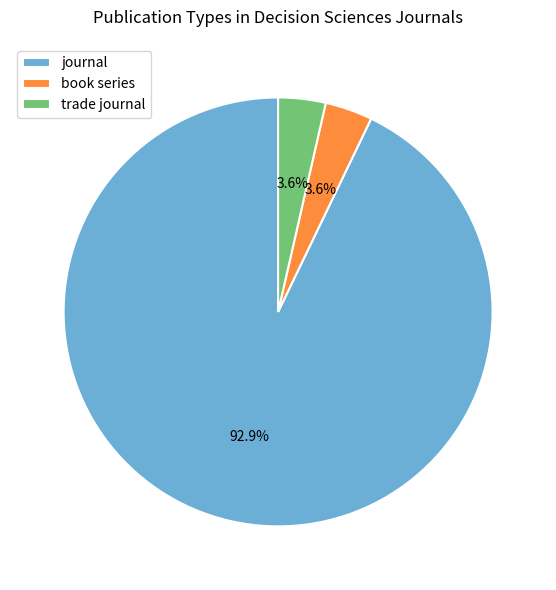

Is there any slice that represents more than half of the pie?

Yes